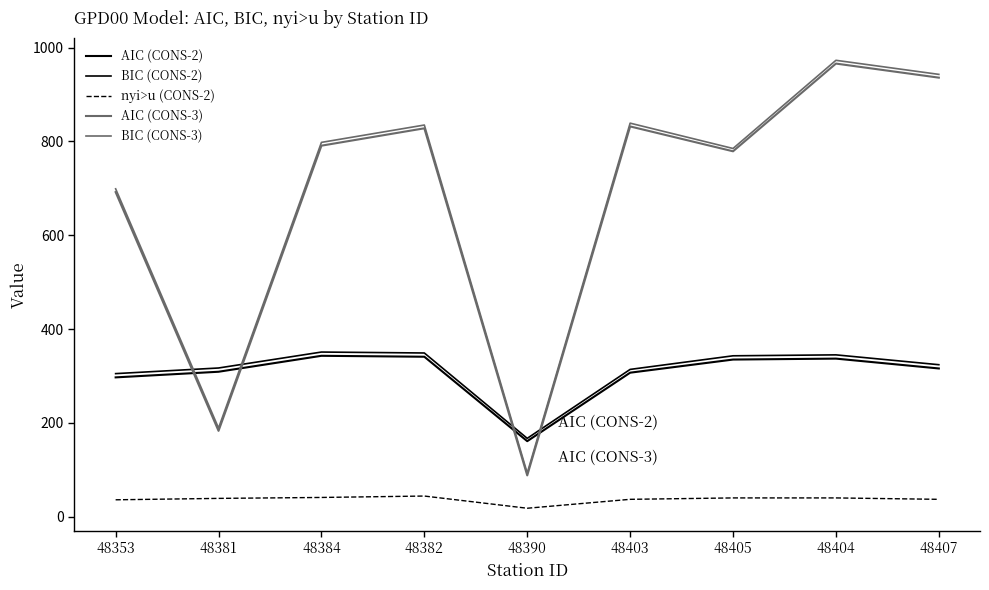

Is this an area chart (filled region under the line)?

No